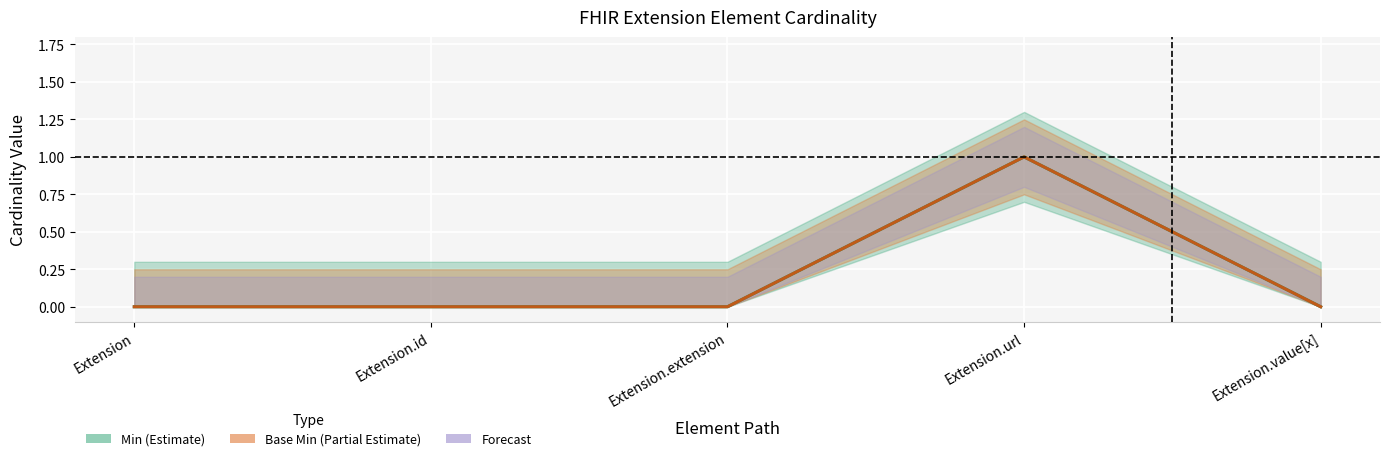

At which label does Base Min reach its minimum?

Extension